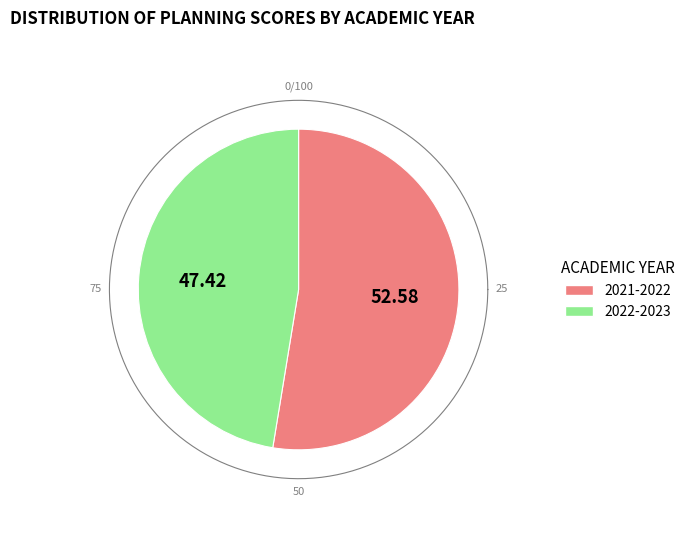

Which slice is the smallest?

2022-2023